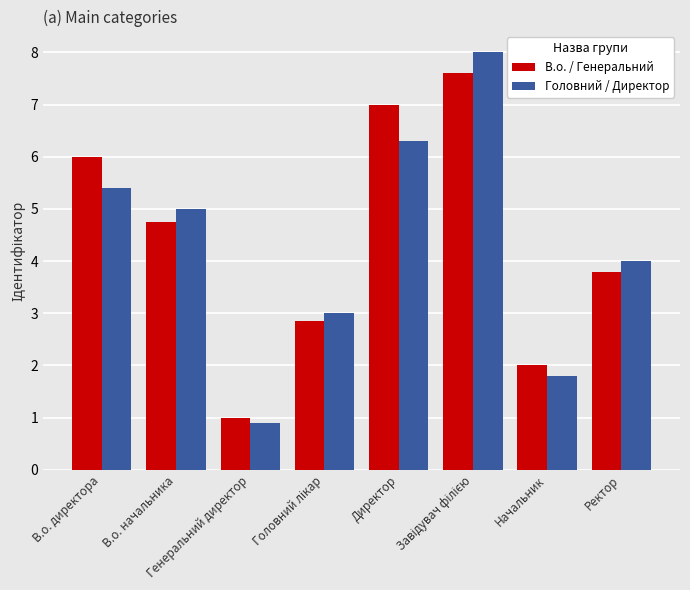

What position from the right is Ректор?

1